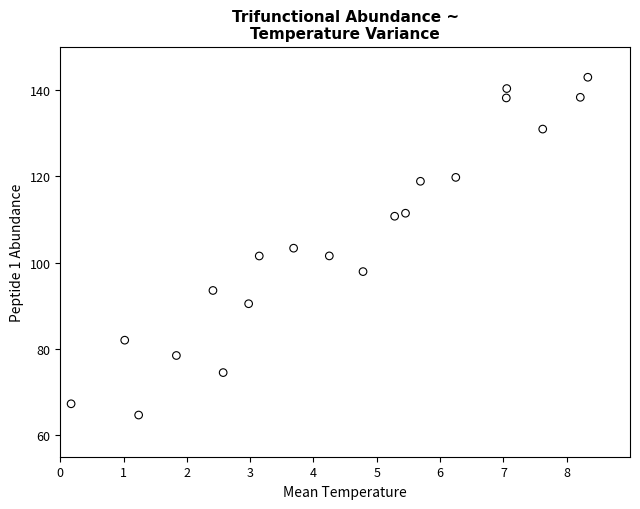

What is the range of X values (max minus min)?

8.2